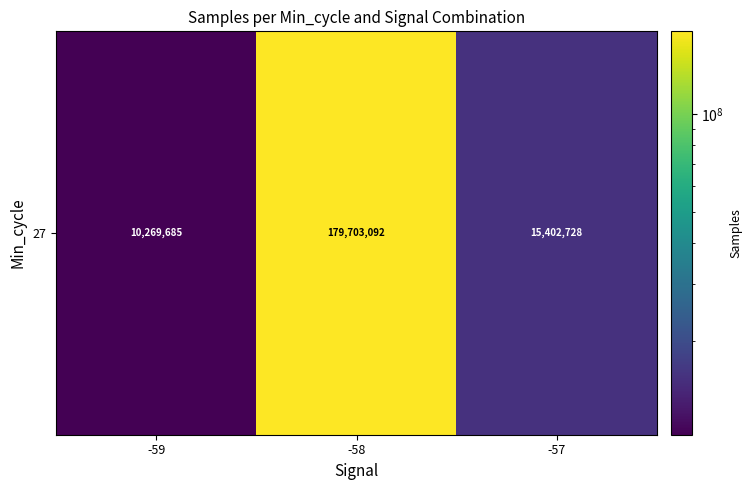

Is it true that the value at -59 is 16324217?

False